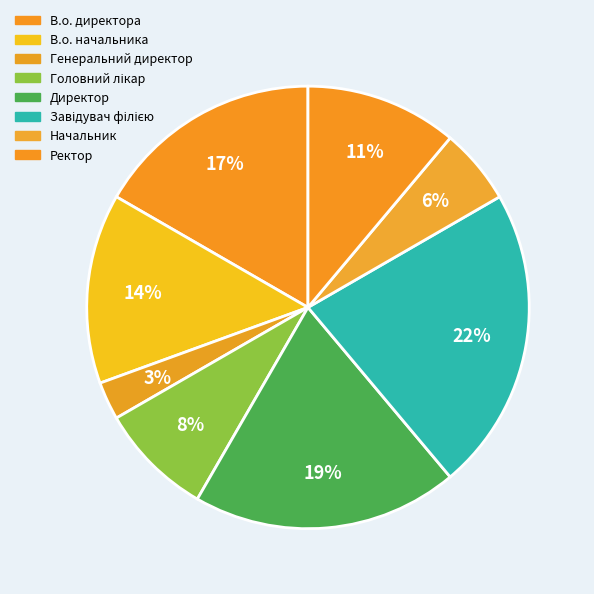

Is Директор the majority of the pie?

No